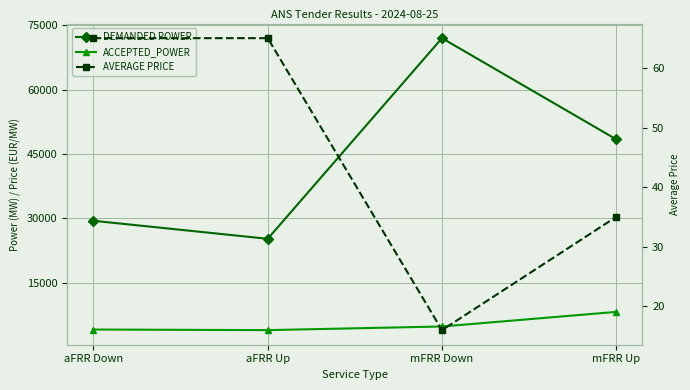

What is the sum of all ACCEPTED_POWER values?

20837